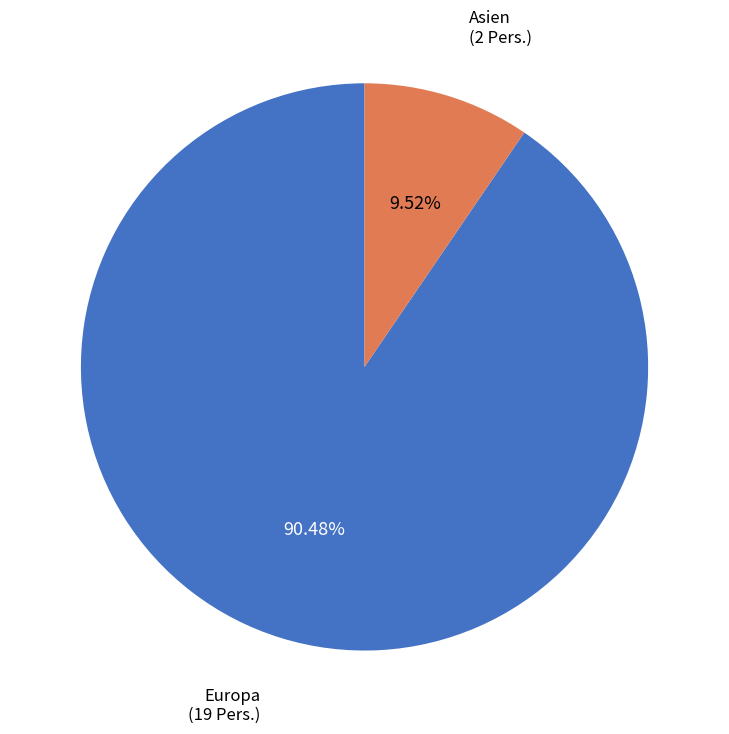

Is there any slice that represents more than half of the pie?

Yes